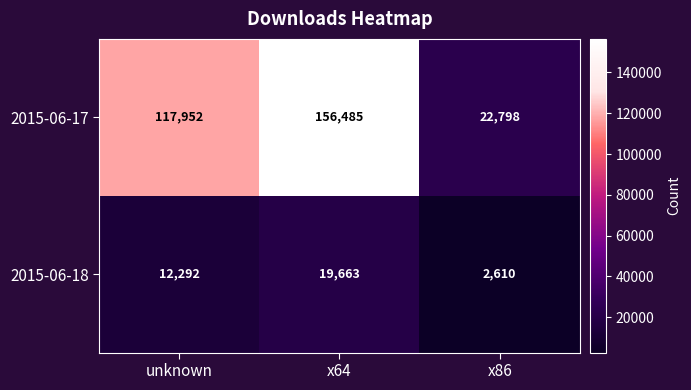

Between unknown and x64, which series saw the biggest shift?

2015-06-17